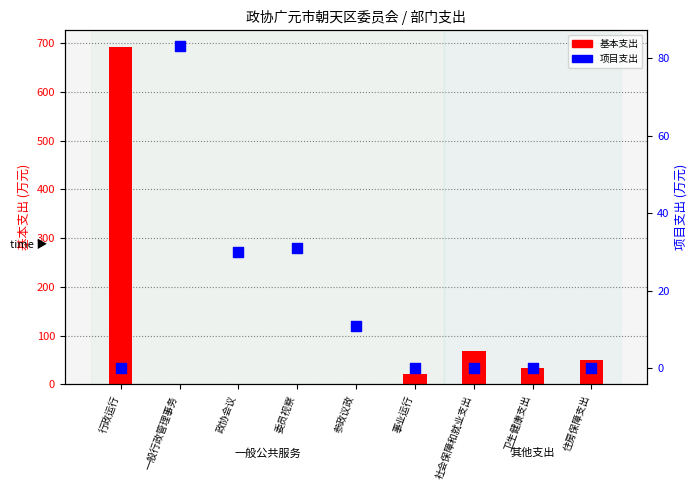

At which category is the sum across all series the highest?

行政运行